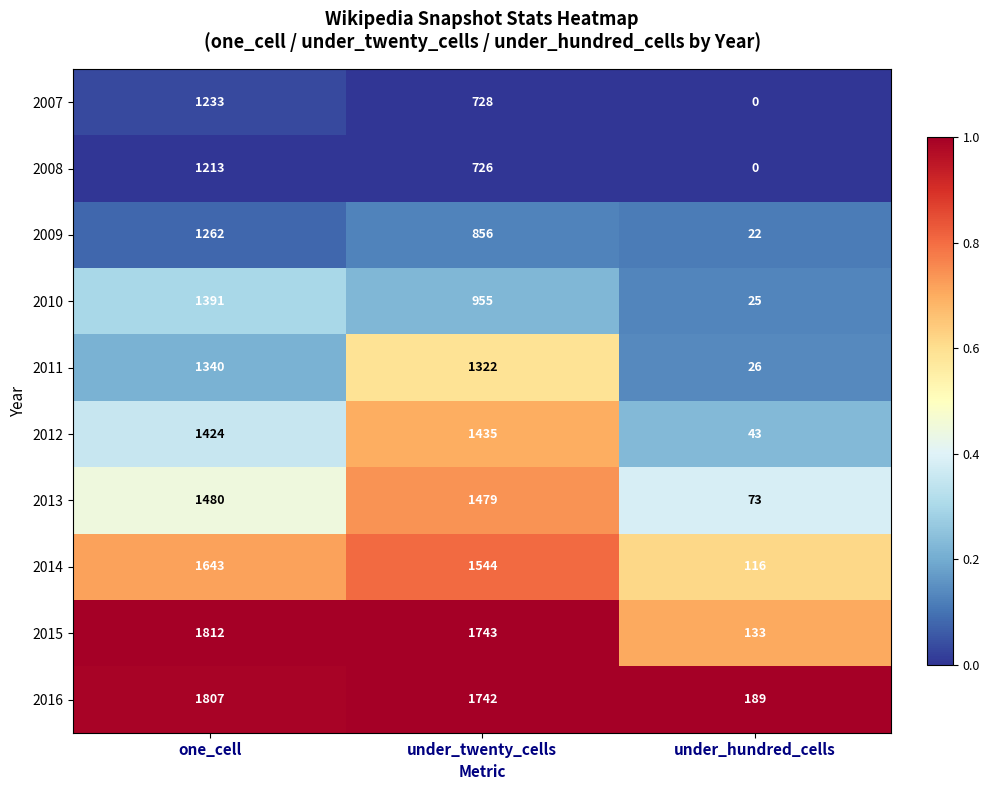

Is the value of 2016 at under_twenty_cells greater than the value of 2009 at one_cell?

Yes